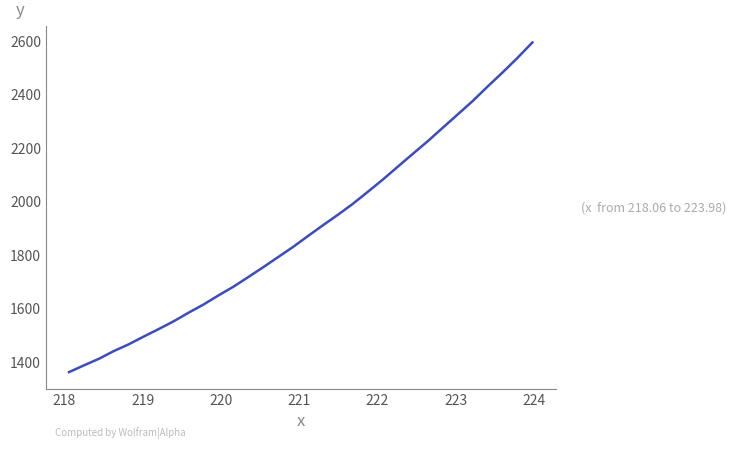

What is the difference between the maximum and minimum values?

1232.9